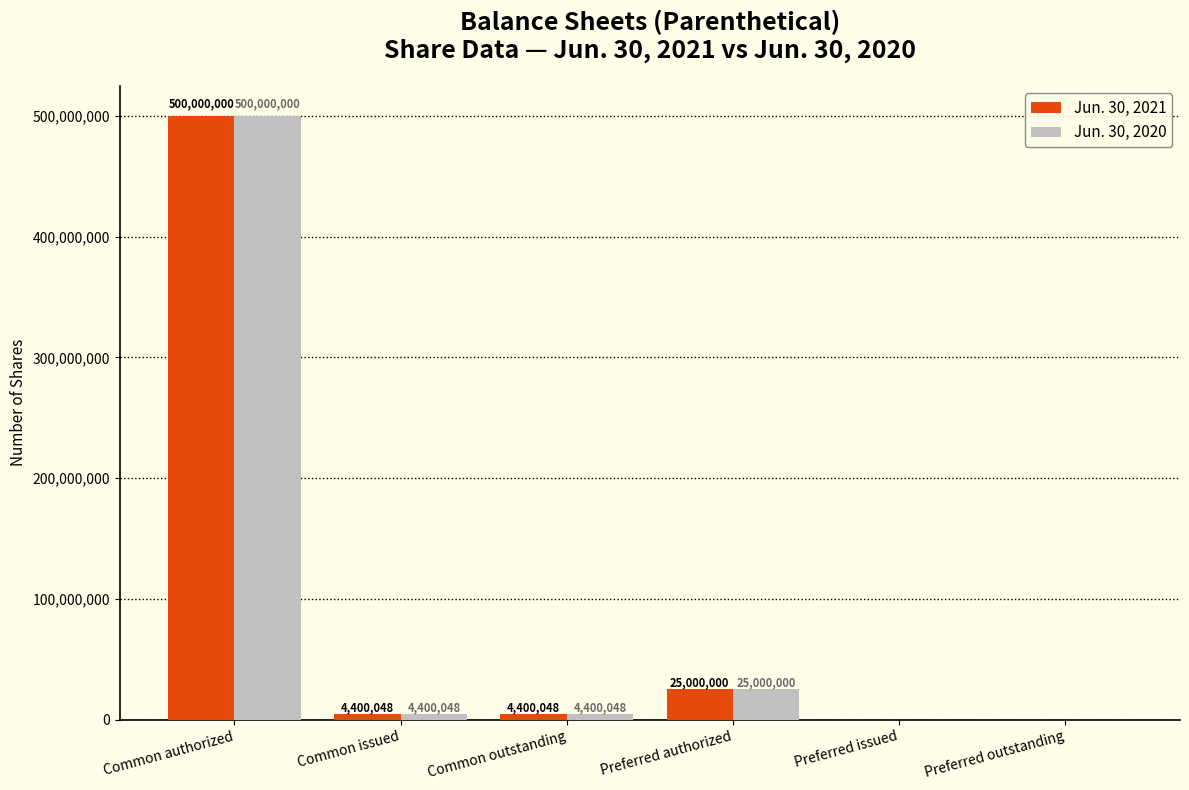

Is it true that Jun. 30, 2020 equals 500000000 at Common authorized?

True